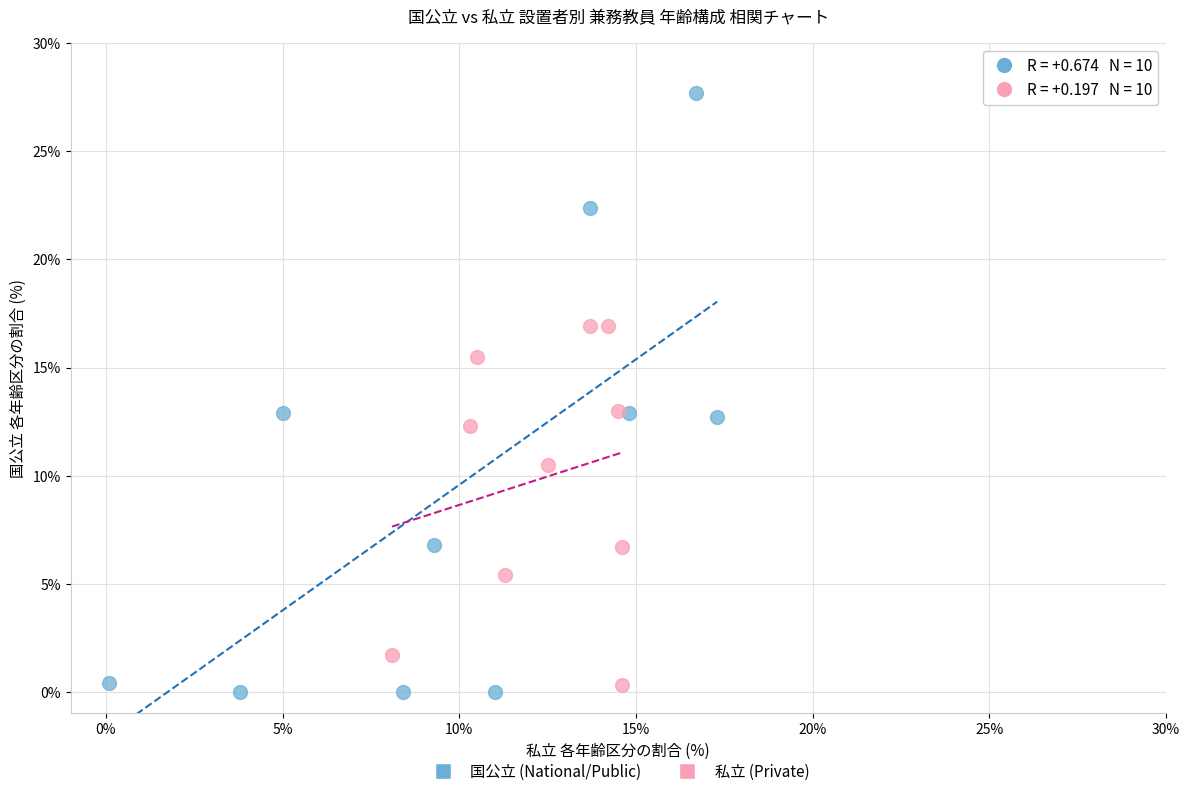

Which series has the widest spread of Y values?

国公立 (National/Public)